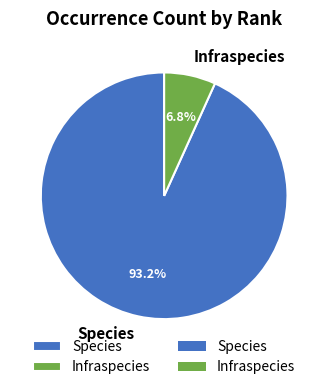

How many segments does this pie chart have?

2